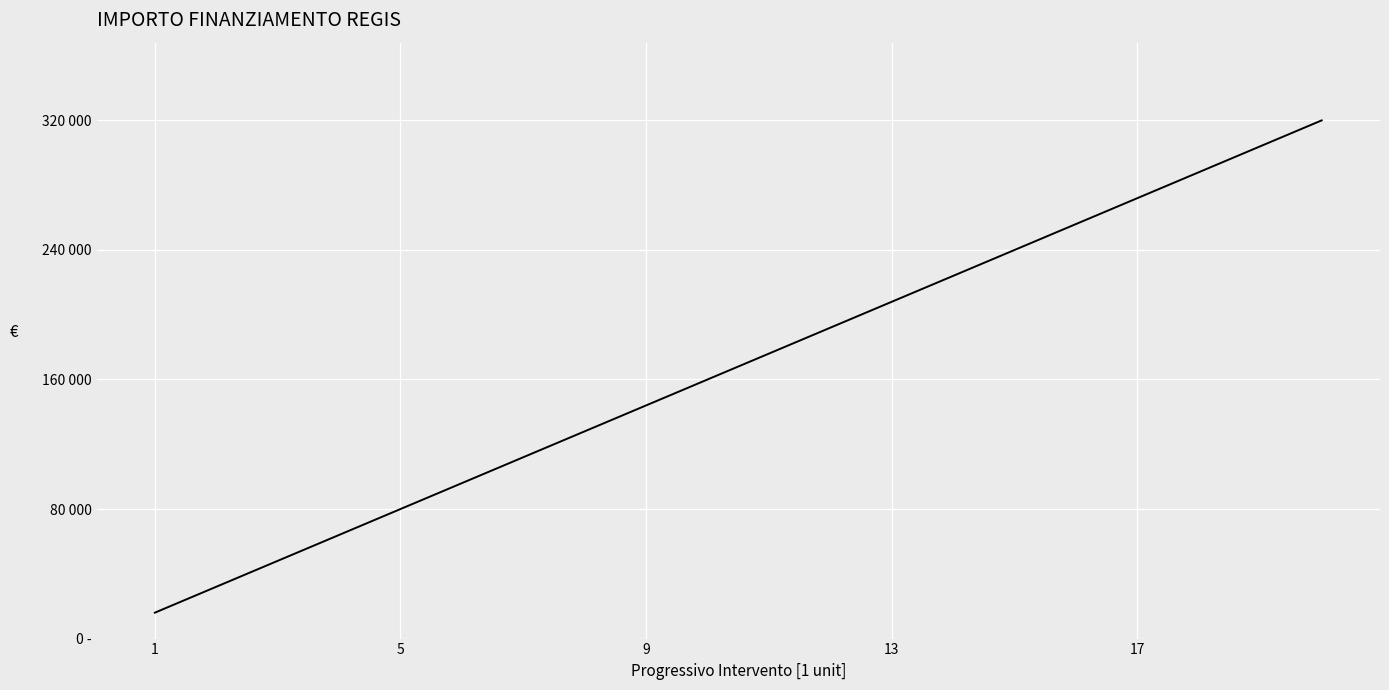

What is the difference between the second highest and second lowest values?

272000